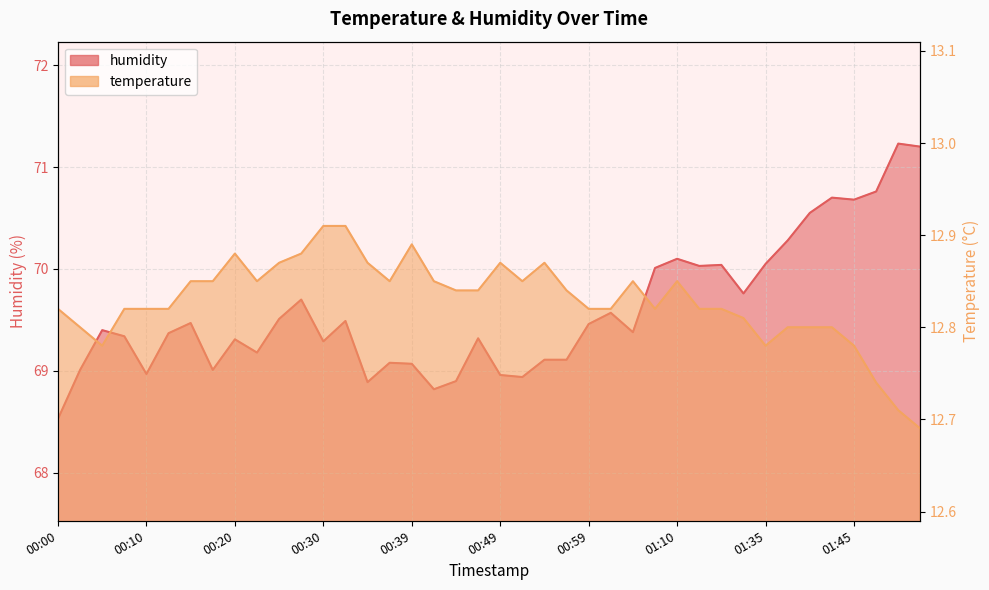

Which has a higher value, 00:20 or 00:10?

00:20